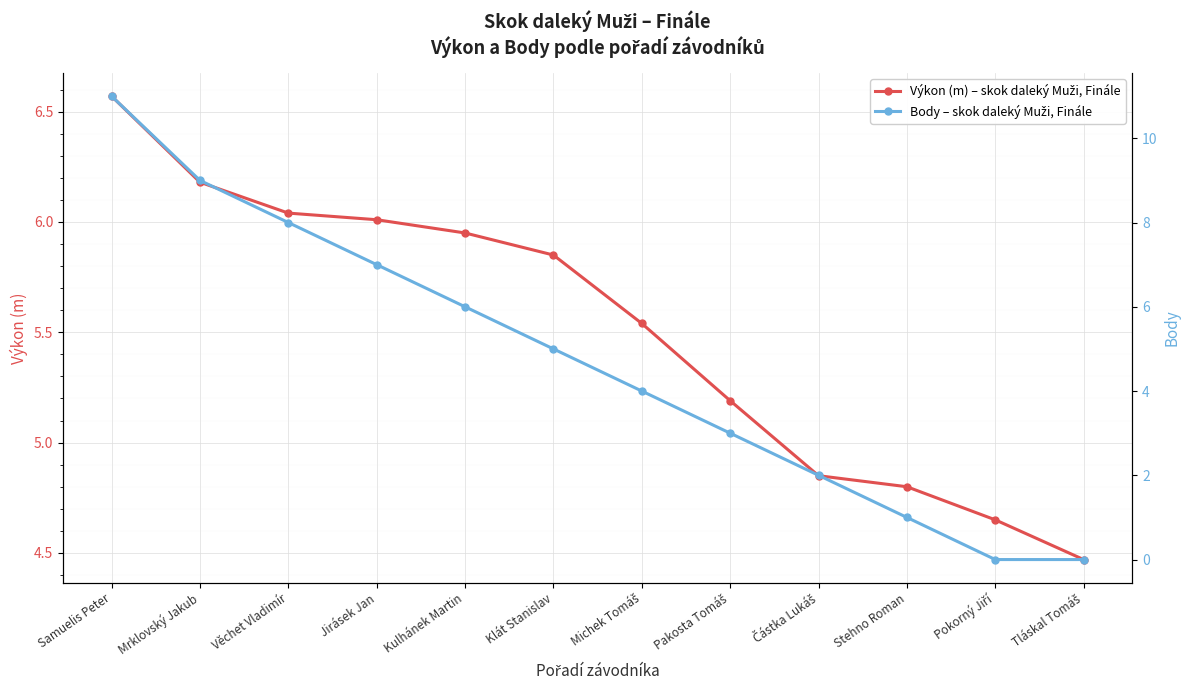

True or false: Výkon (m) – skok daleký Muži, Finále has a value of 10.8 at Věchet Vladimír.

False